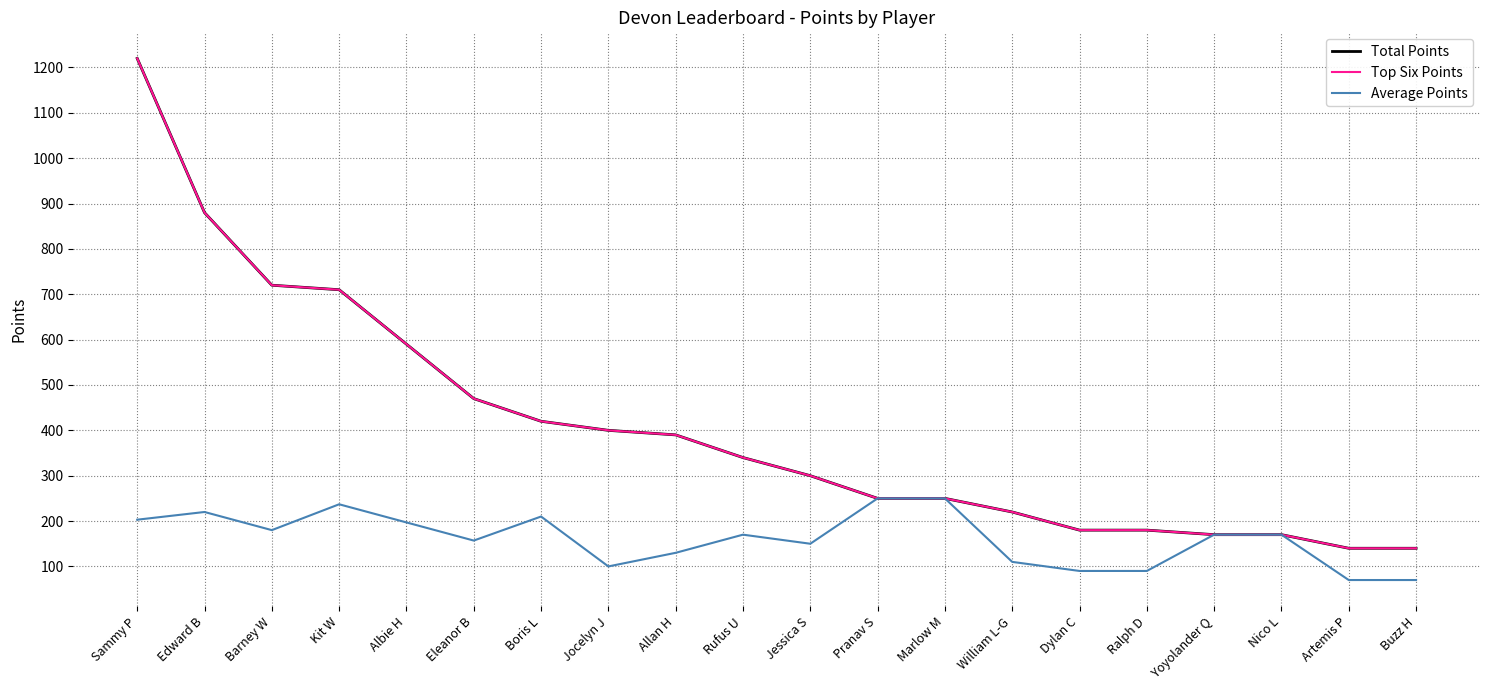

True or false: Top Six Points and Total Points cross at least once.

False